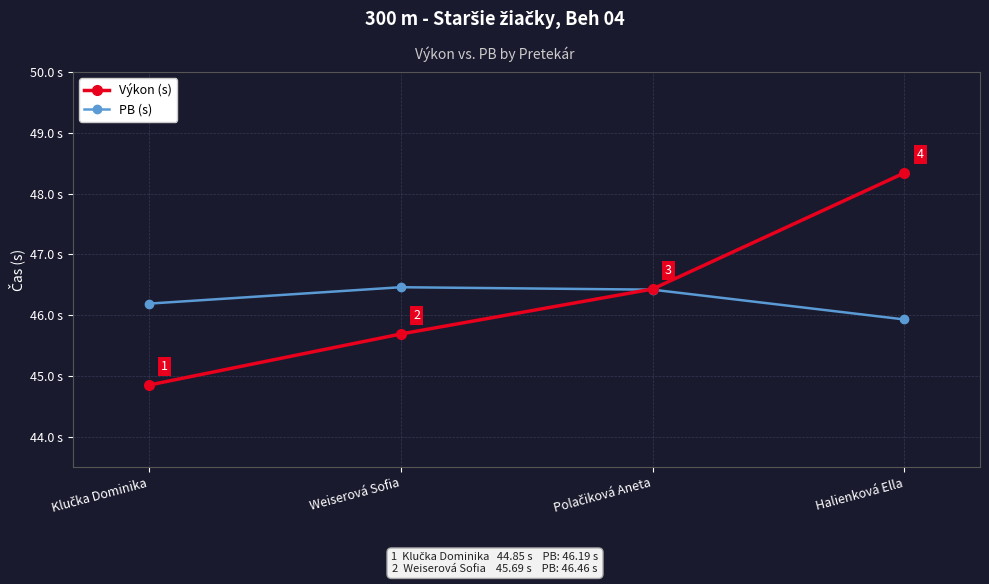

Which series has the largest total across all categories?

Výkon (s)